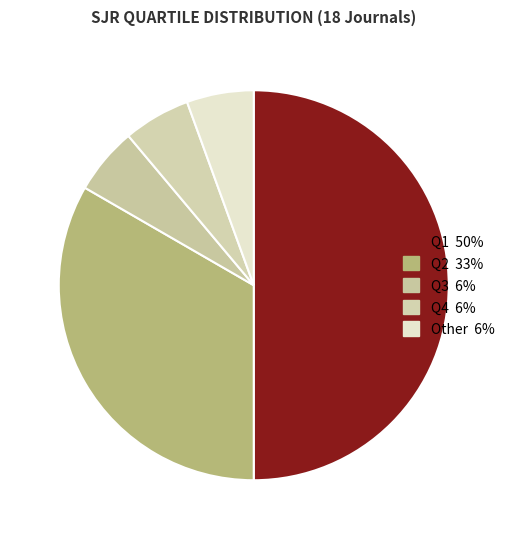

Count the number of slices in the pie.

5